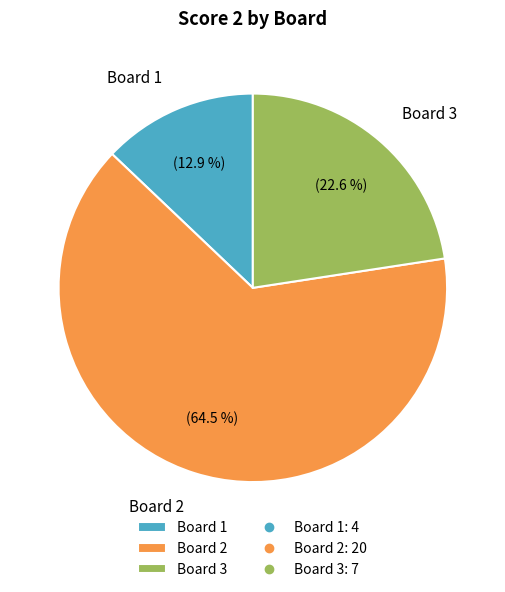

Is there any slice that represents more than half of the pie?

Yes